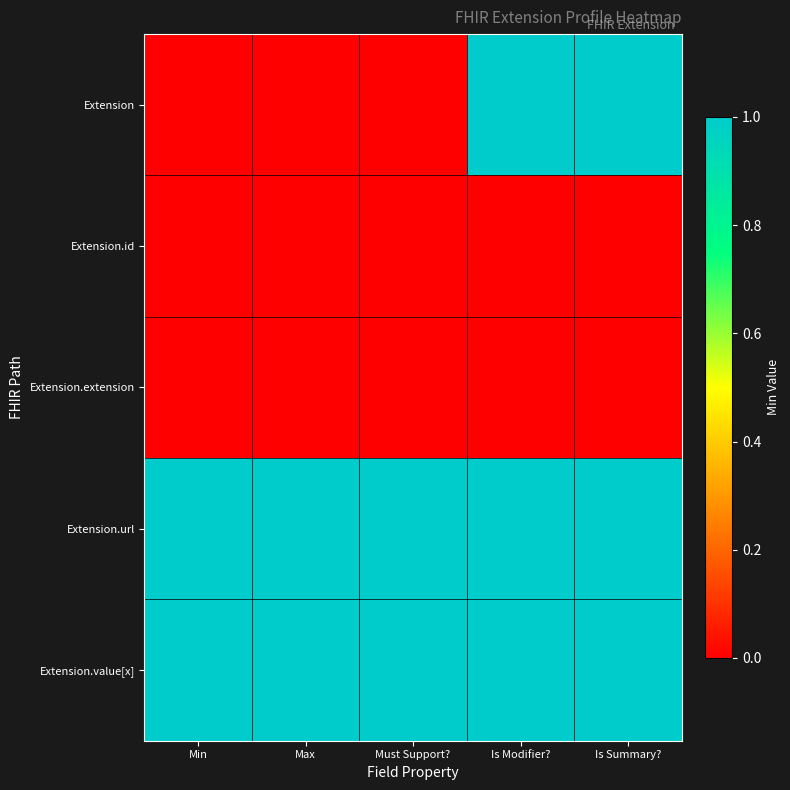

Reading left to right, what are all the values shown in this chart?

Extension: Min=0	Max=0	Must Support?=0	Is Modifier?=1	Is Summary?=1
Extension.id: Min=0	Max=0	Must Support?=0	Is Modifier?=0	Is Summary?=0
Extension.extension: Min=0	Max=0	Must Support?=0	Is Modifier?=0	Is Summary?=0
Extension.url: Min=1	Max=1	Must Support?=1	Is Modifier?=1	Is Summary?=1
Extension.value[x]: Min=1	Max=1	Must Support?=1	Is Modifier?=1	Is Summary?=1